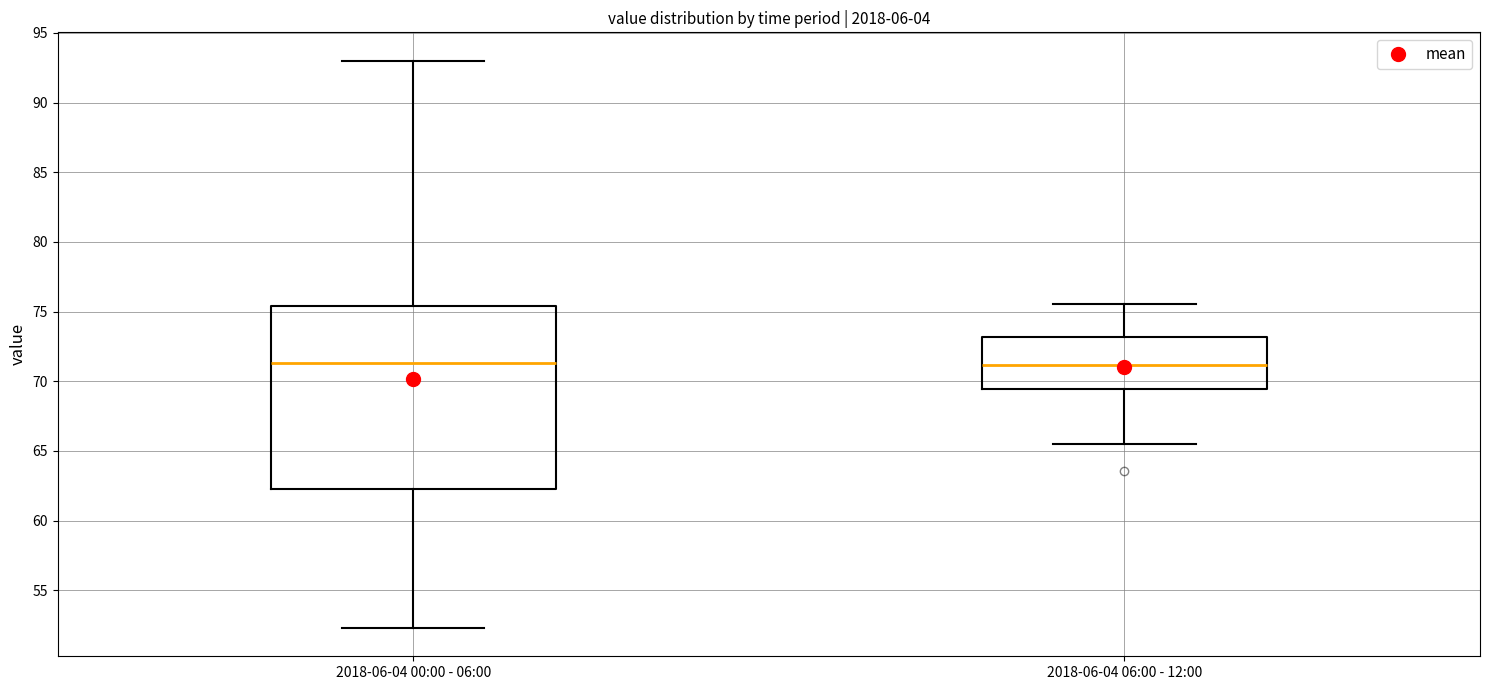

Where is the upper edge of the box for 2018-06-04 06:00 - 12:00 on the y-axis? The values are not printed on the chart, so give them approximately, as read against the axis.

73.0